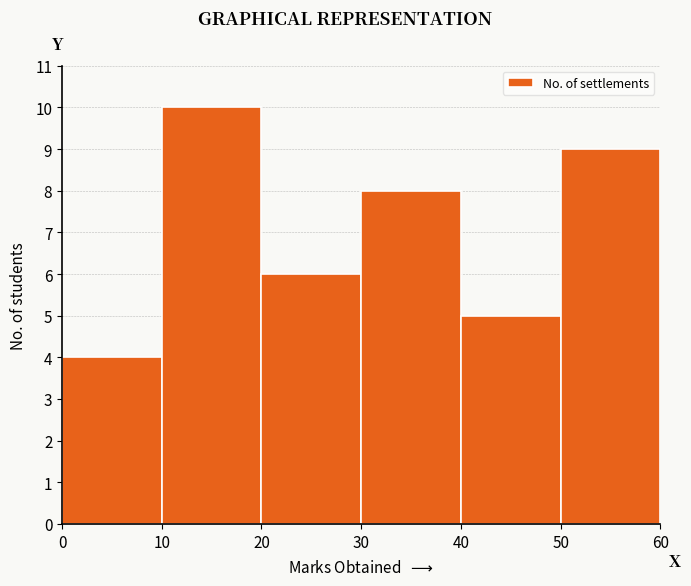

Reading left to right, transcribe this chart: for each bar, give the range it covers on the x-axis and its height. The values are not printed on the chart, so give them approximately, as read against the axis.

0 to 10: 4
10 to 20: 10
20 to 30: 6
30 to 40: 8
40 to 50: 5
50 to 60: 9